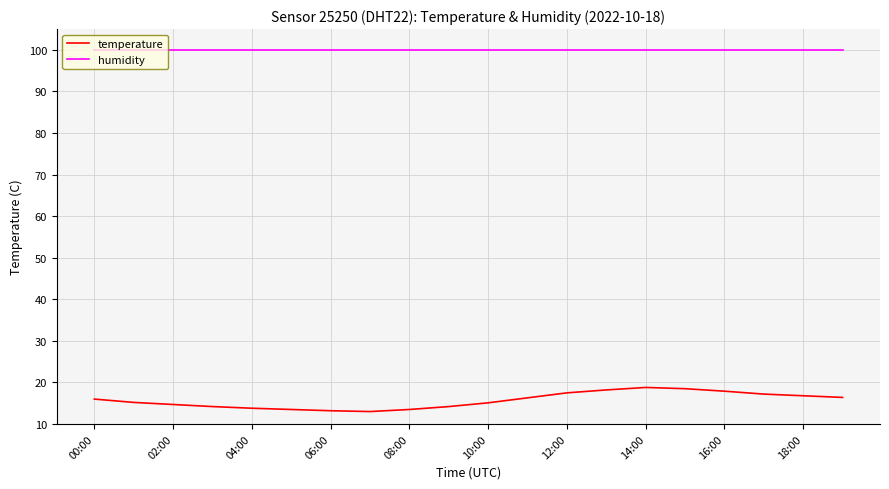

Which series has the largest total across all categories?

humidity